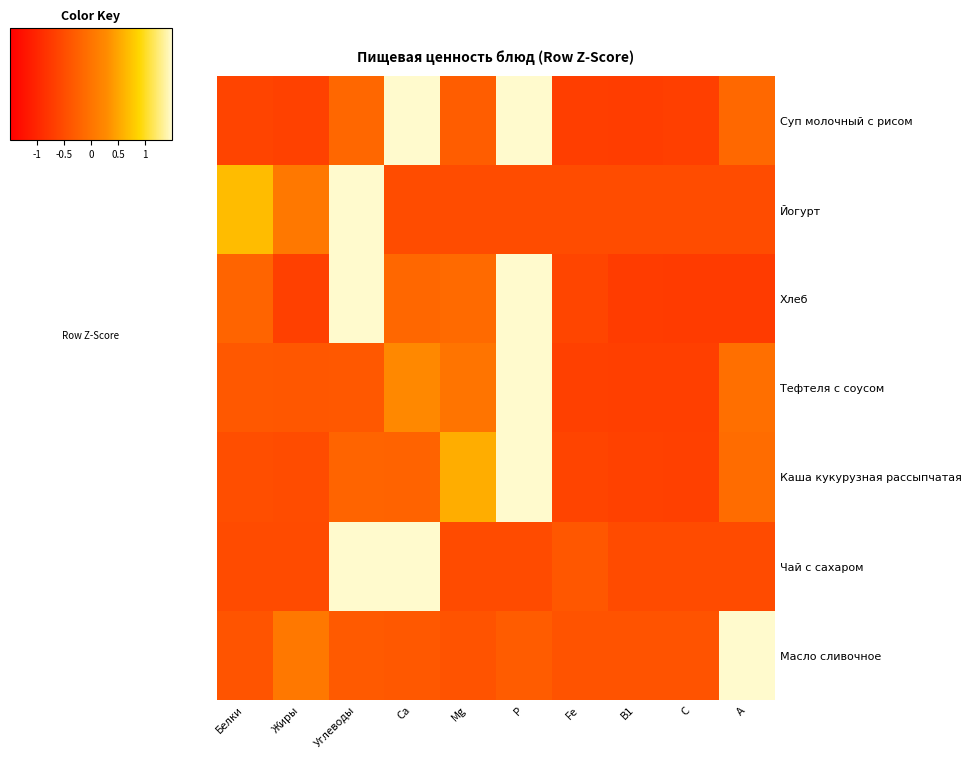

Which has a higher value, С or Fe?

С